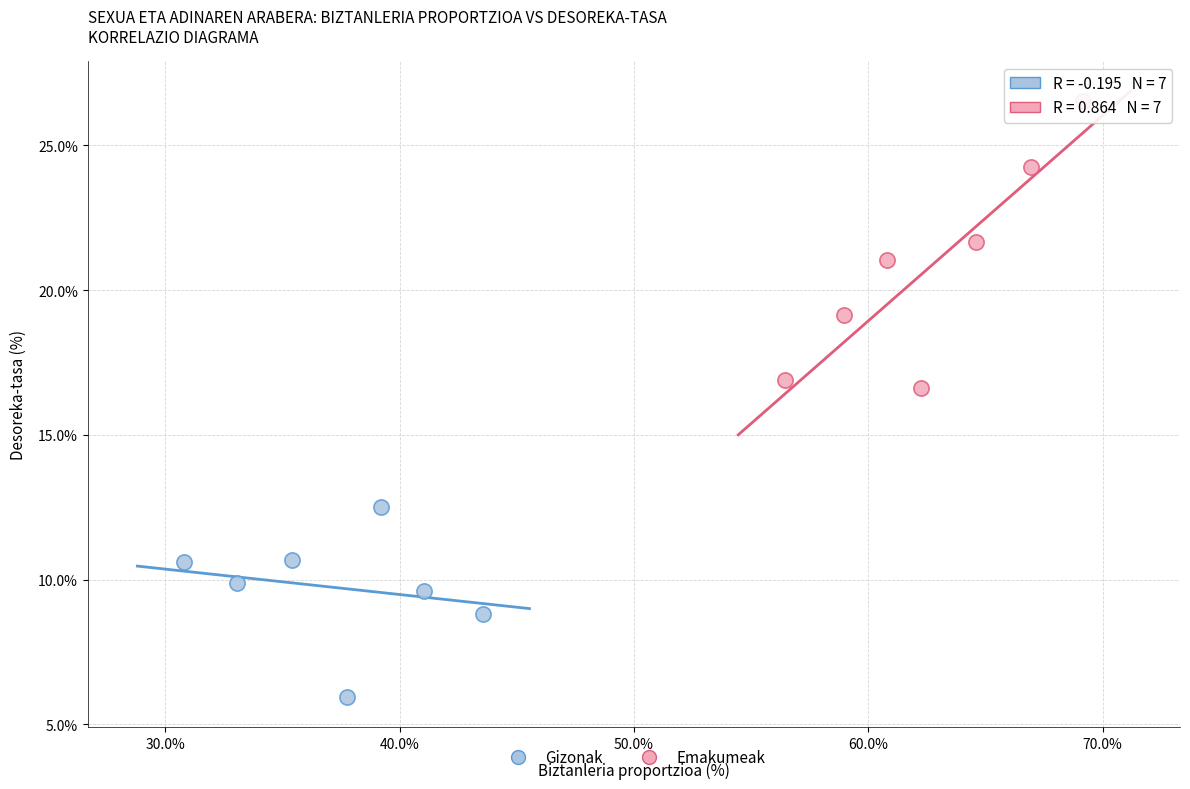

Which series contains the highest Y value?

Emakumeak